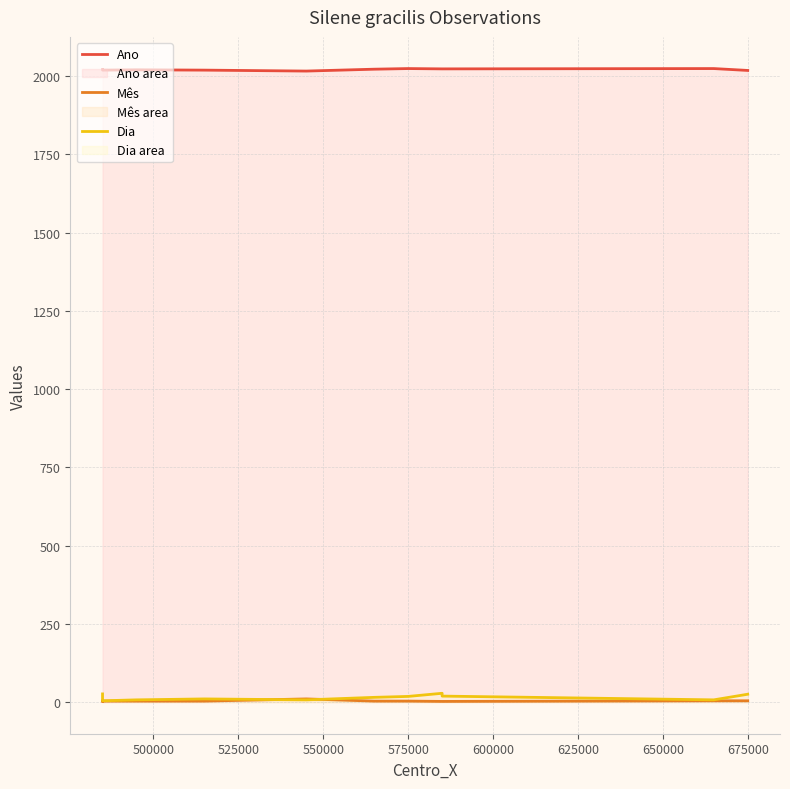

What is the label of the 2nd point from the left?

500000